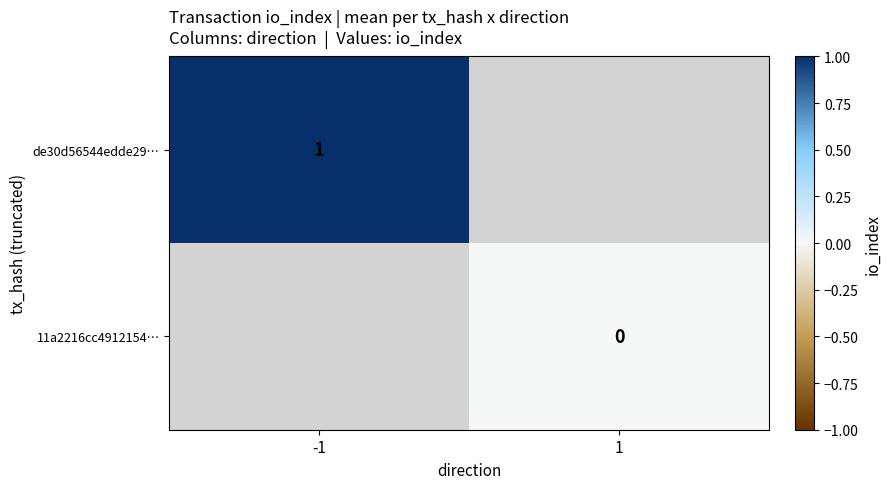

Is it true that de30d56544edde29… equals 2 at -1?

False